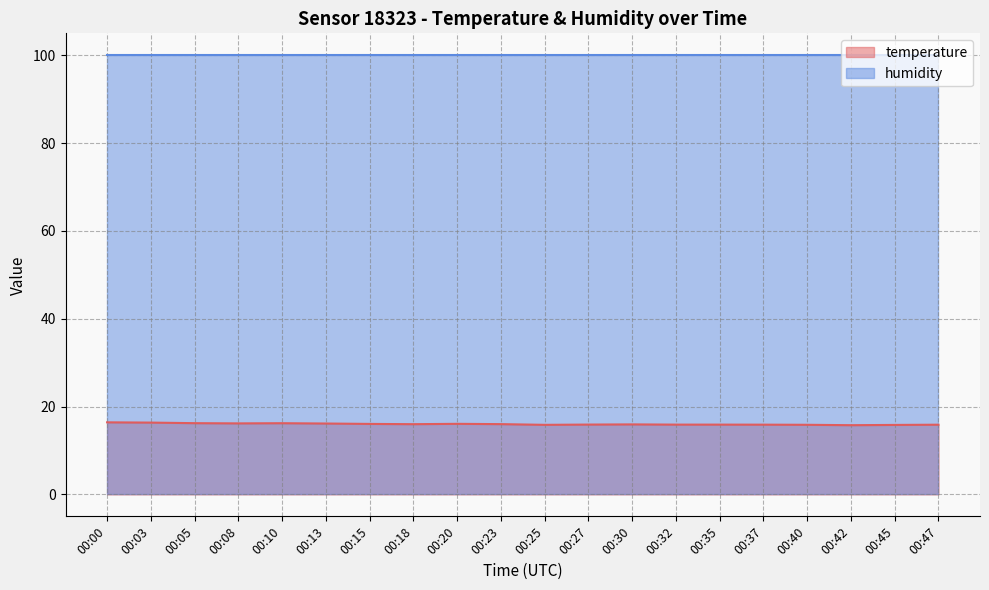

What is the total value across all series at 00:18?

116.0